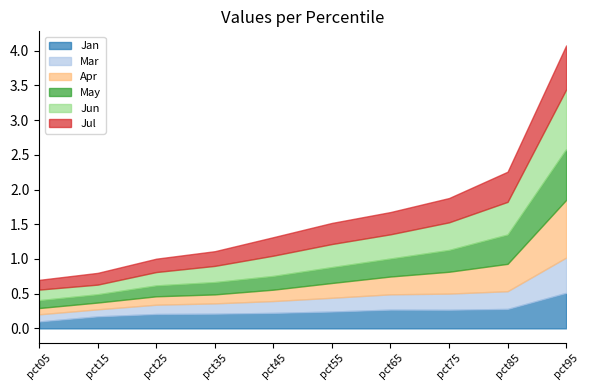

Is it true that Jan equals 0.2 at pct55?

True